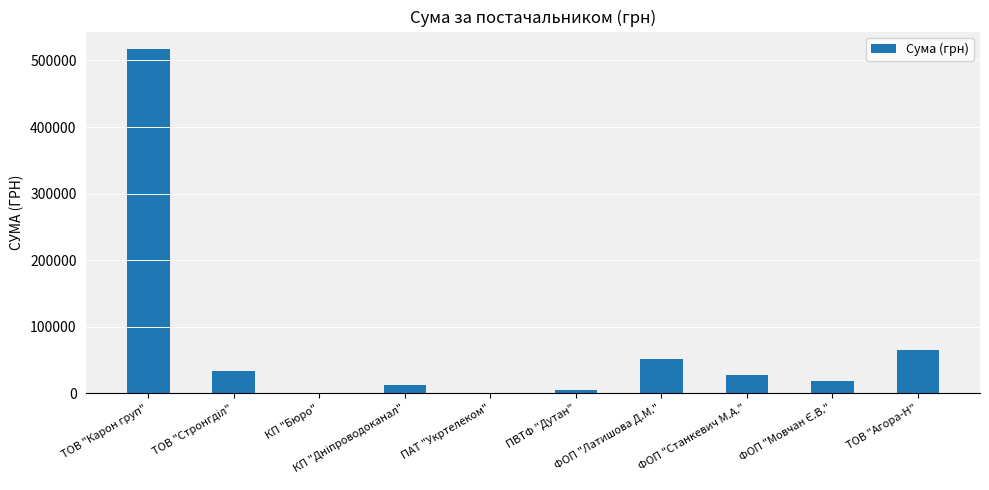

What is the greatest value displayed?

517515.7